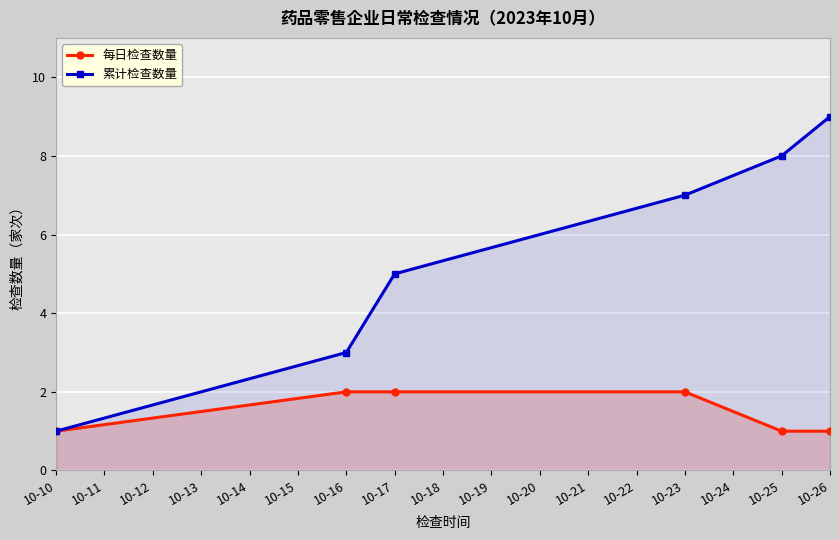

The 每日检查数量 series shows 2 at 10-17. True or false?

True